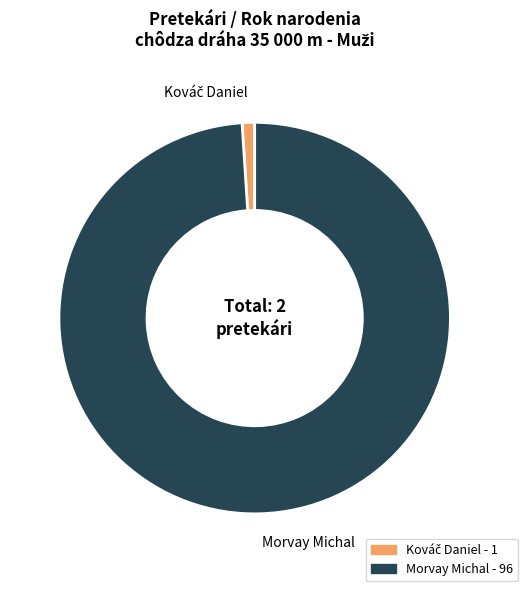

Does any single category account for the majority?

Yes